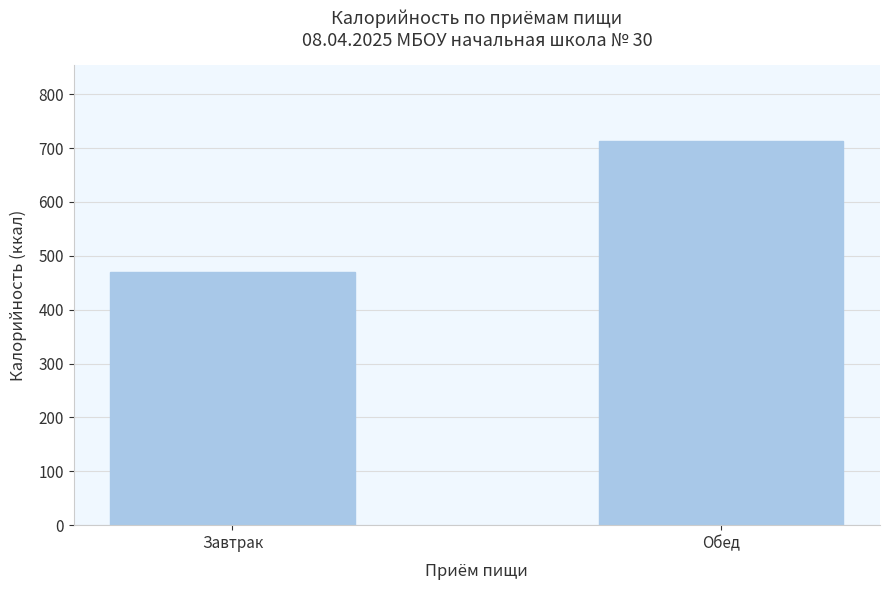

What is the change in value from Завтрак to Обед?

+241.4